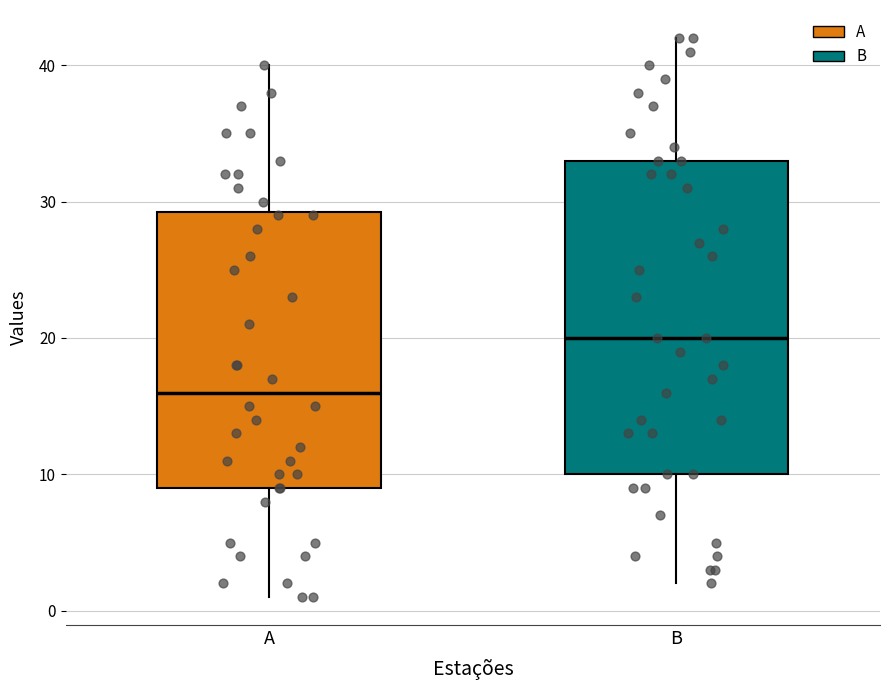

Where does the lower whisker of the box for B end on the y-axis? The values are not printed on the chart, so give them approximately, as read against the axis.

2